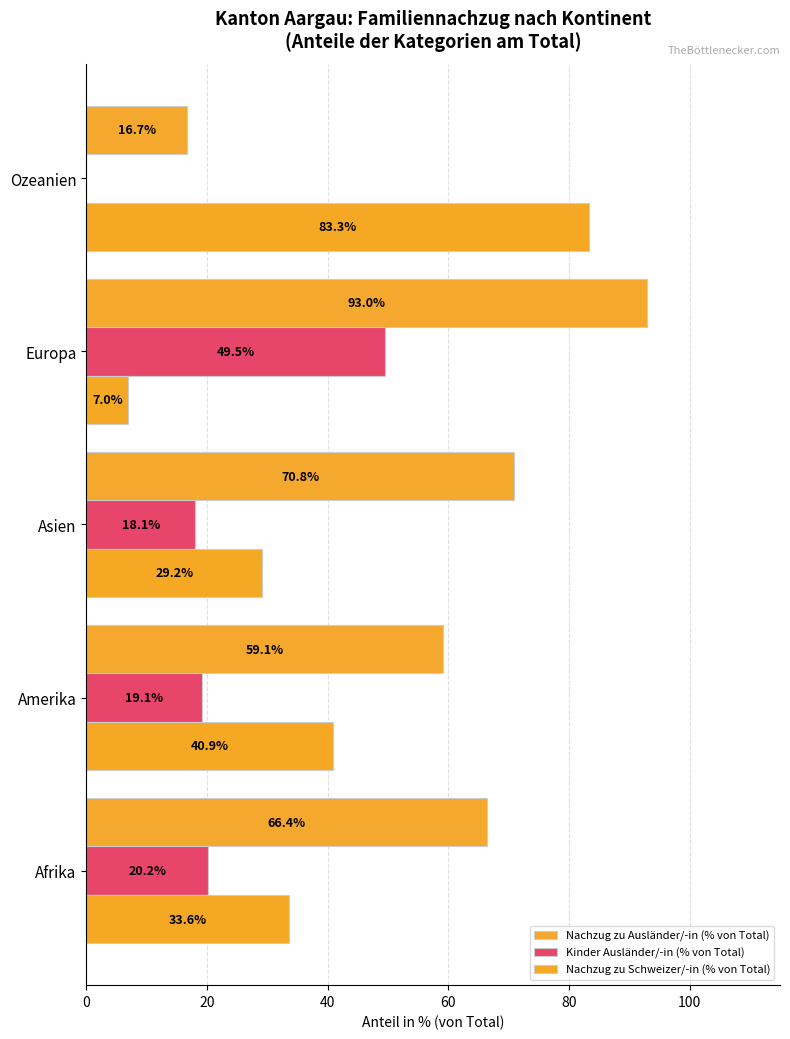

What are all the series names shown in the legend?

Nachzug zu Ausländer/-in (% von Total), Kinder Ausländer/-in (% von Total), Nachzug zu Schweizer/-in (% von Total)